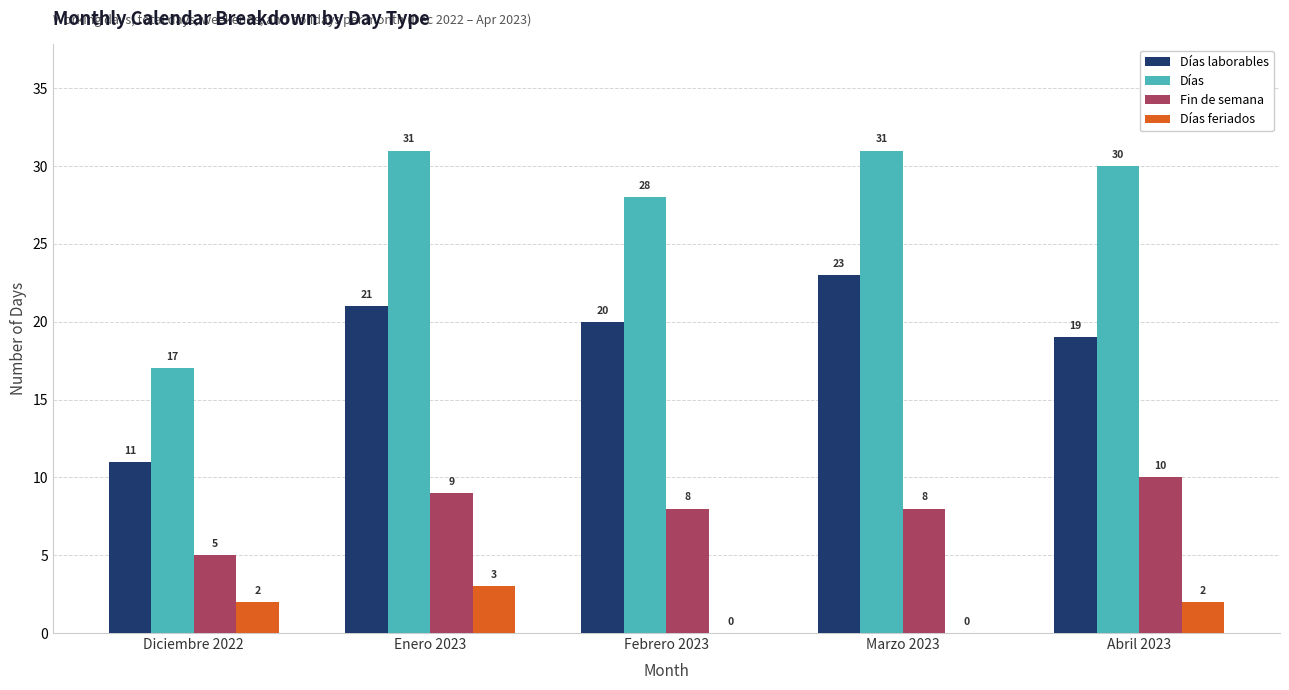

What is the sum of the Días laborables values at Abril 2023 and Diciembre 2022?

30